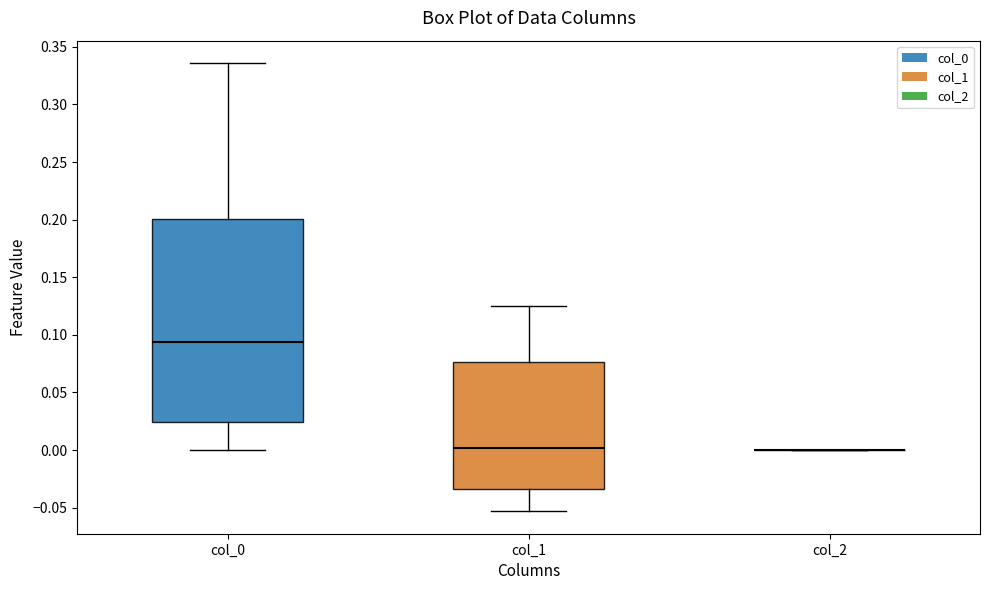

Reading left to right, read every box against the y-axis: the position of its median line, the range the box covers, and the ends of its whiskers. The values are not printed on the chart, so give them approximately, as read against the axis.

col_0: median 0.095, box 0.025 to 0.200, whiskers 0.000 to 0.335
col_1: median 0.000, box -0.035 to 0.075, whiskers -0.055 to 0.125
col_2: box collapsed to a line at 0.000, whiskers 0.000 to 0.000